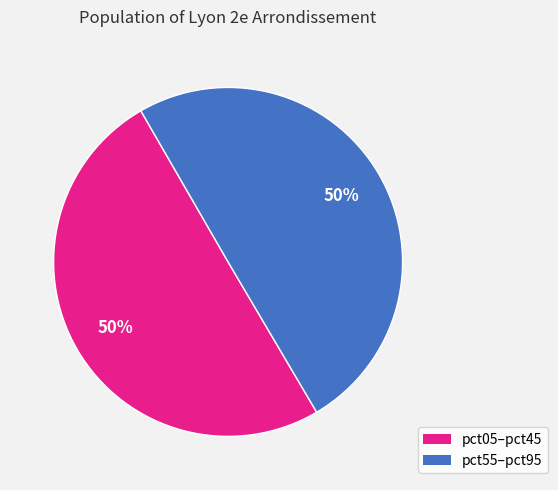

To the nearest percent, what is the average slice percentage?

50%